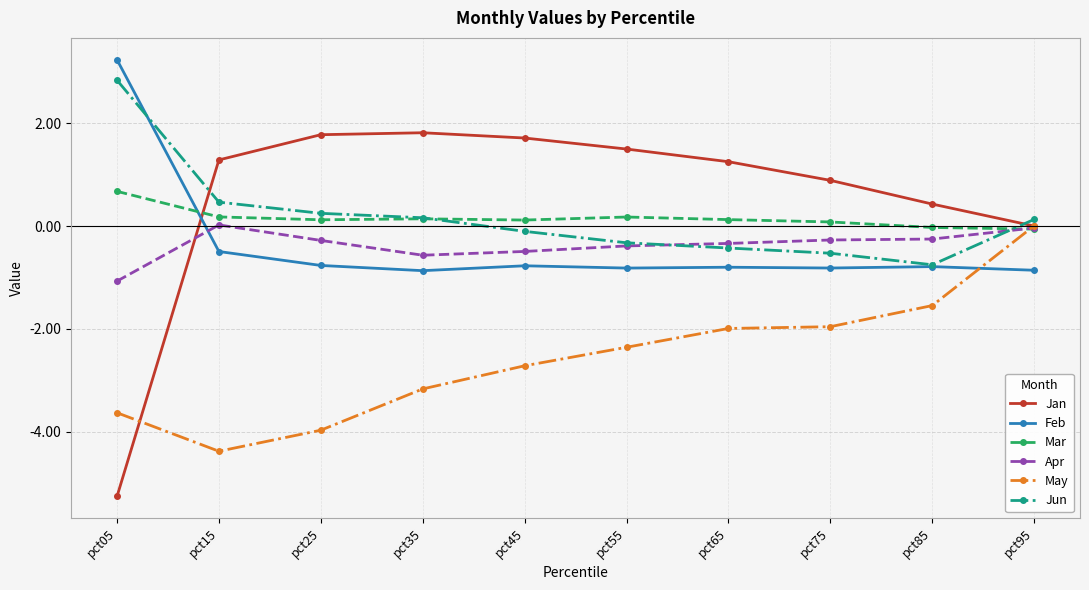

Where does the Jan series first go above 1?

pct15